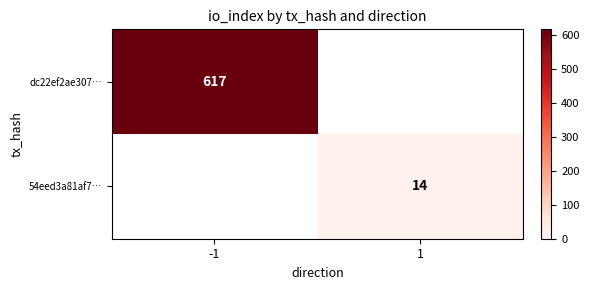

The 54eed3a81af7… series shows 14 at 1. True or false?

True